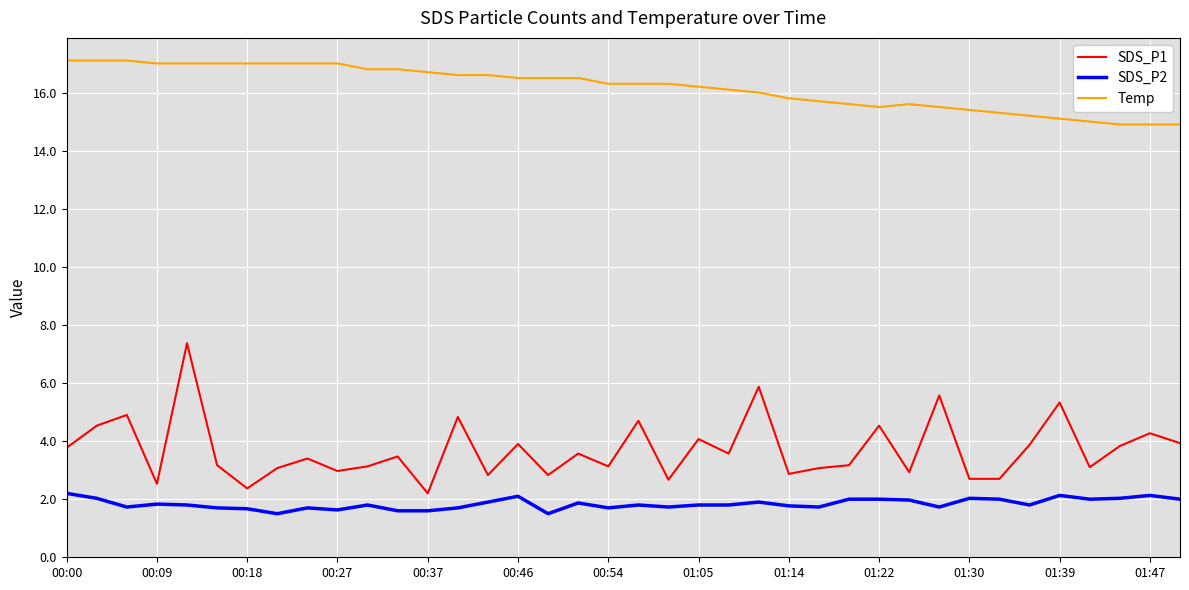

How many lines are shown in the chart?

3